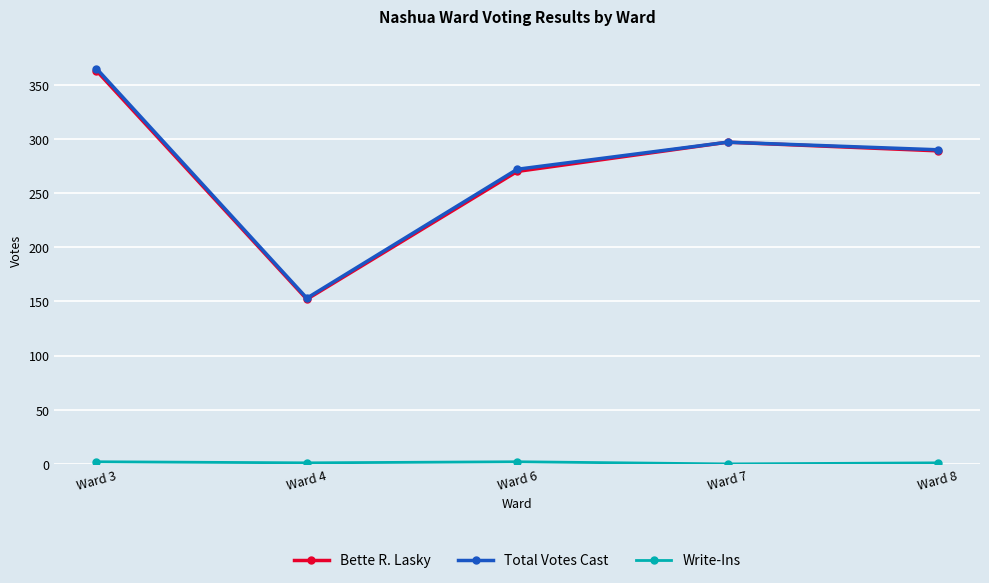

What is the difference between the second highest and second lowest values in the Total Votes Cast series?

25